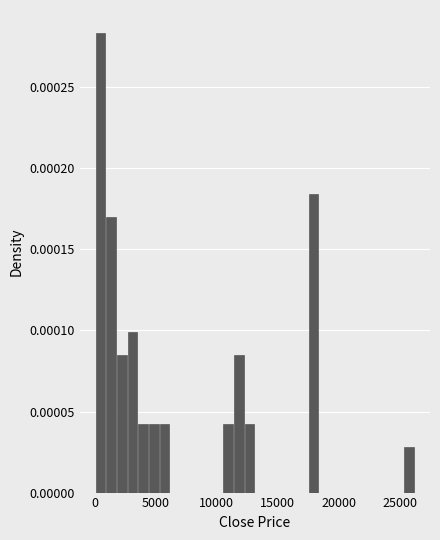

Around what value on the x-axis is the tallest bar? Give the approximate position of its centre, as read against the axis.

500